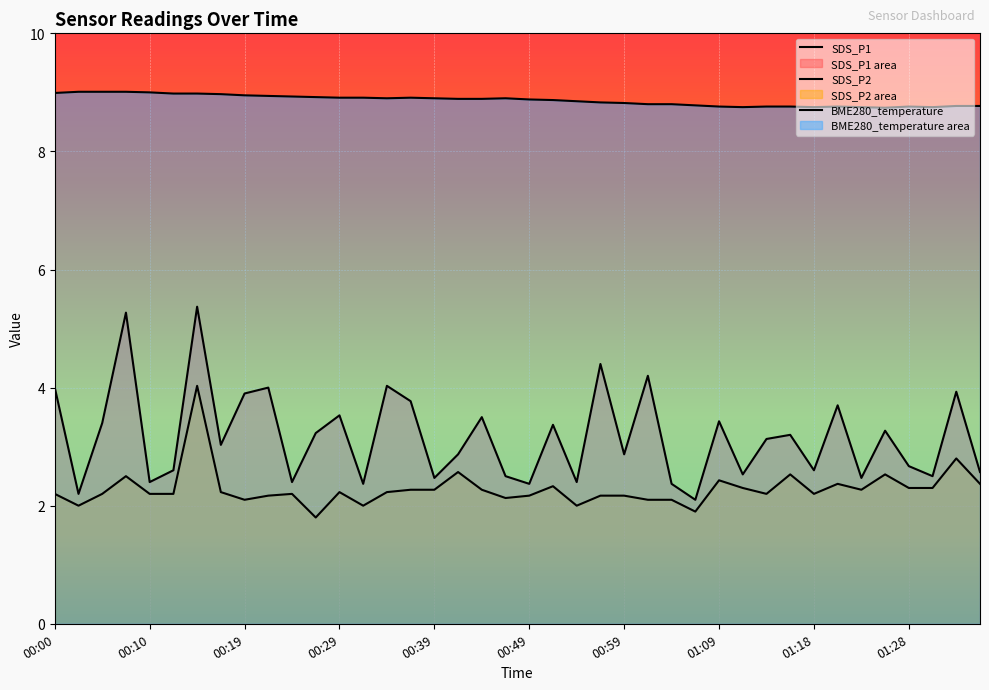

Read the BME280_temperature value at 00:32.

8.9